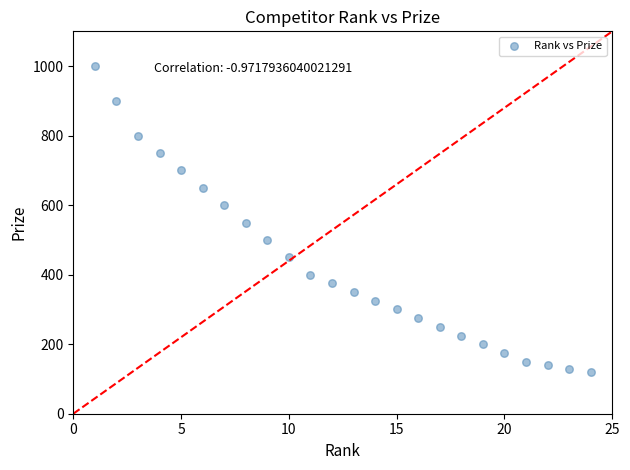

What is the range of Y values (max minus min)?

880